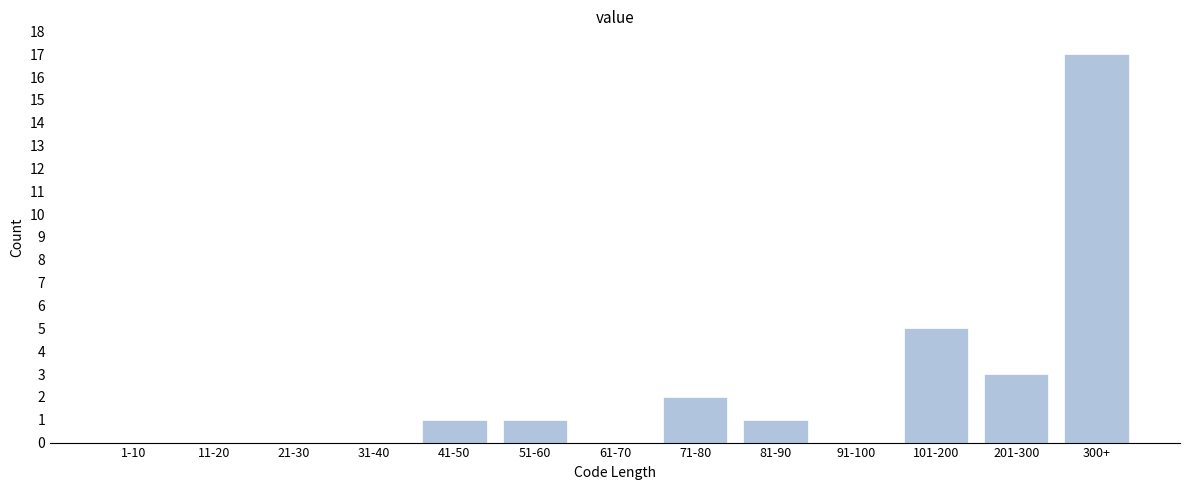

Reading right to left, list all the values displayed in this chart.

300+=17	201-300=3	101-200=5	91-100=0	81-90=1	71-80=2	61-70=0	51-60=1	41-50=1	31-40=0	21-30=0	11-20=0	1-10=0